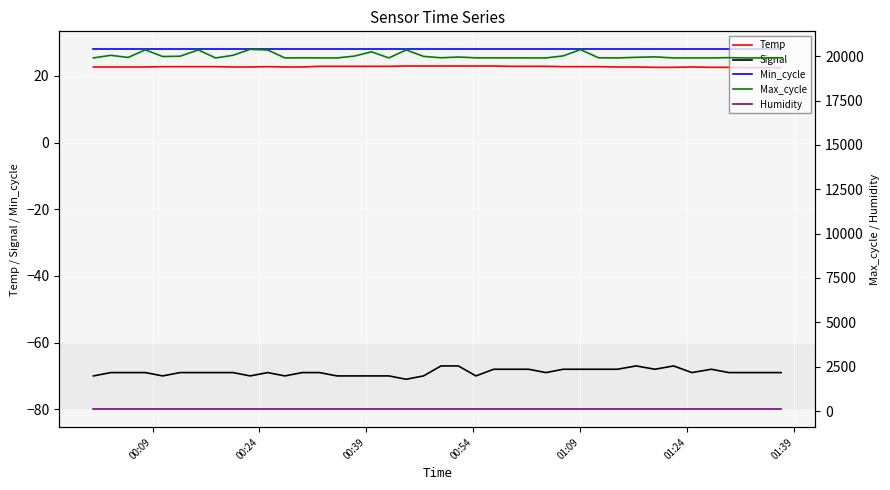

True or false: Min_cycle and Signal intersect in this chart.

False